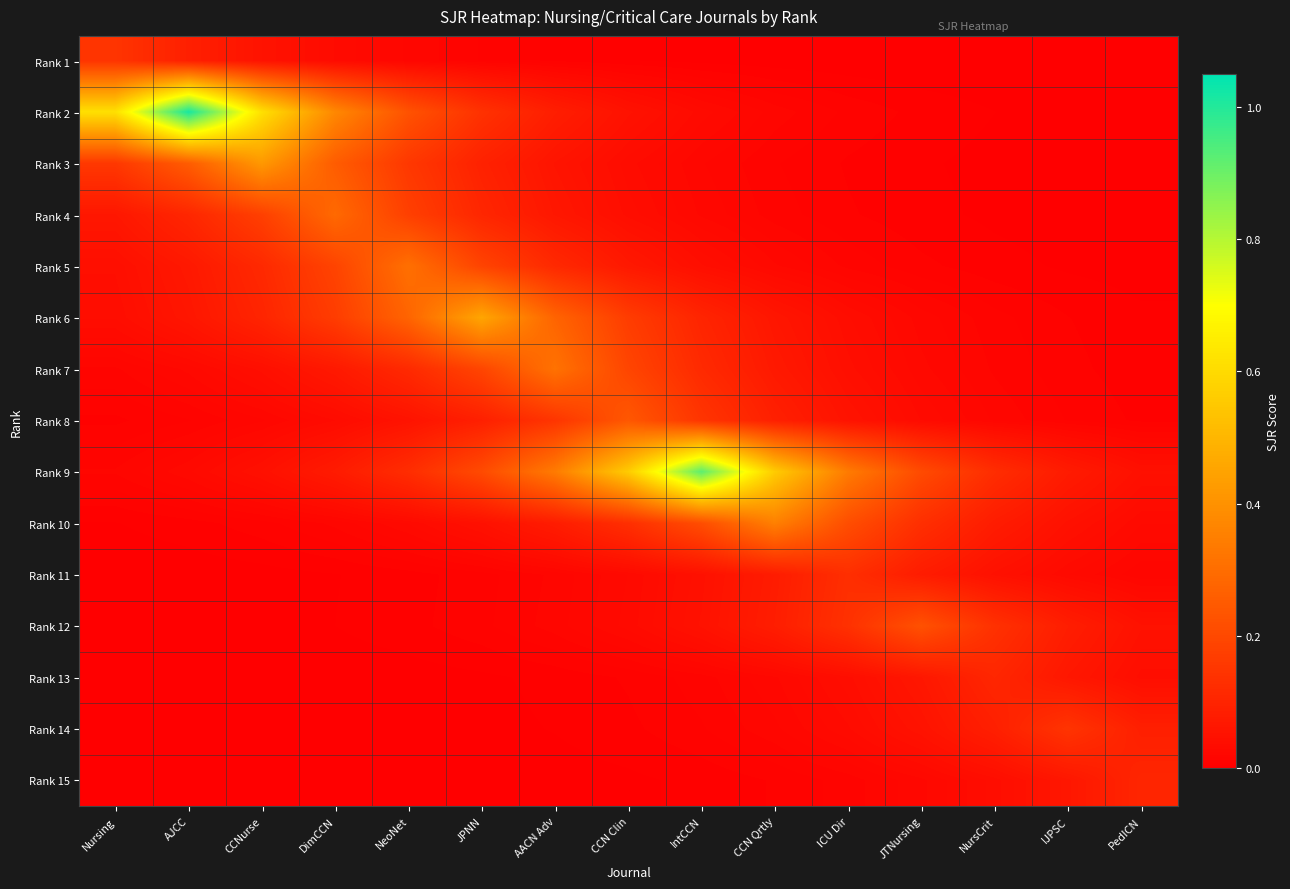

At which category is the sum across all series the highest?

IntCCN